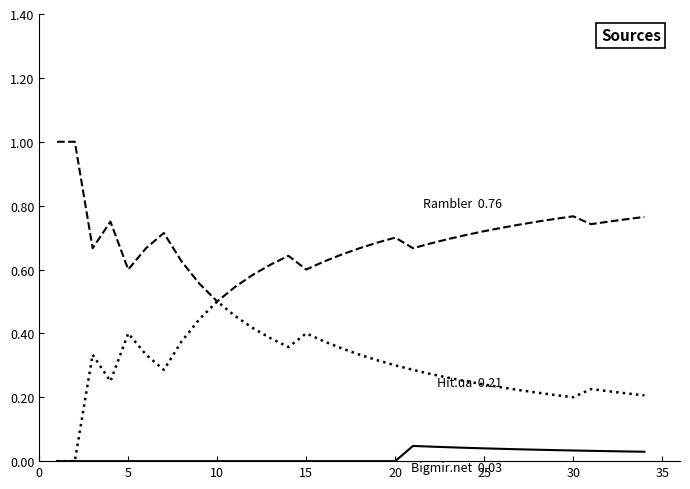

What is the greatest value displayed?

1.0